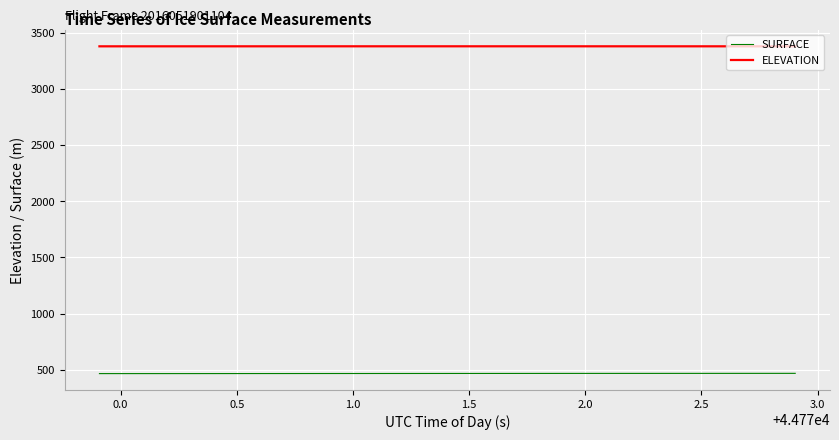

What is the lowest value of the SURFACE series?

465.7